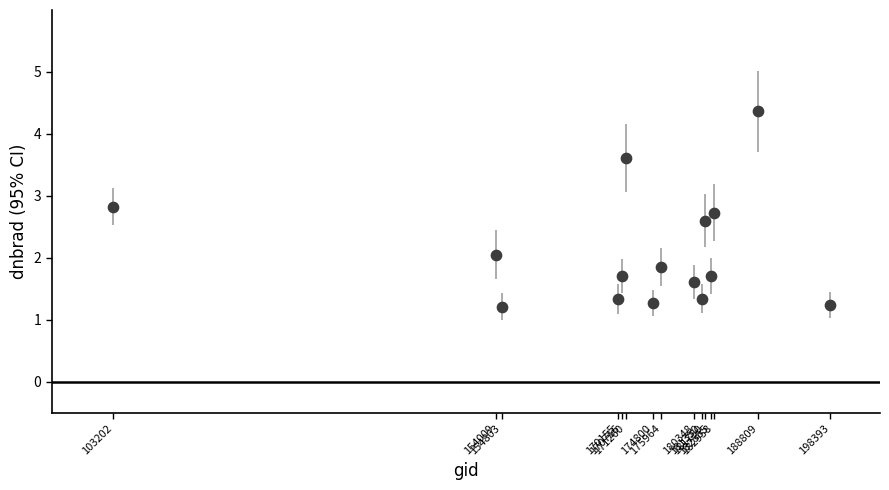

What is the range of Y values (max minus min)?

3.2